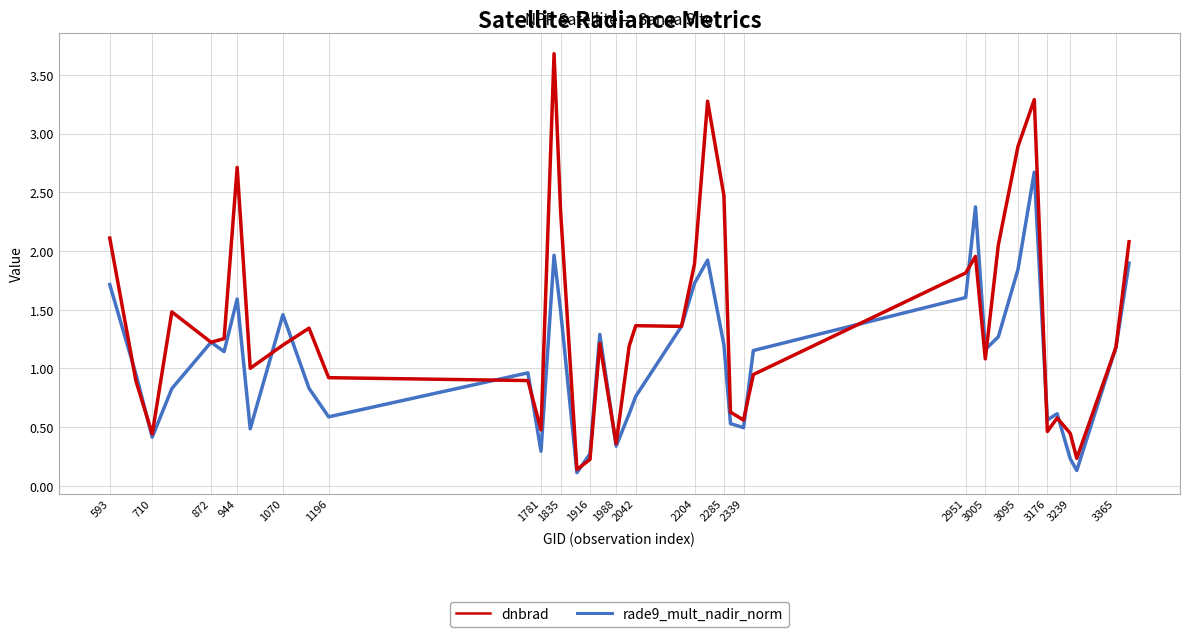

What is the greatest value displayed?

3.7